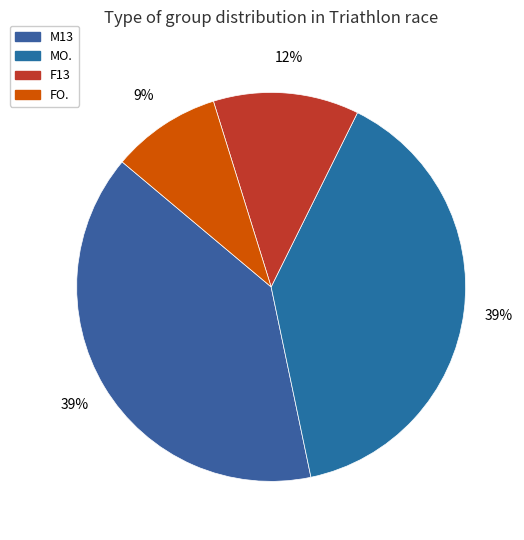

What percentage is the F13 slice, to the nearest percent?

12%